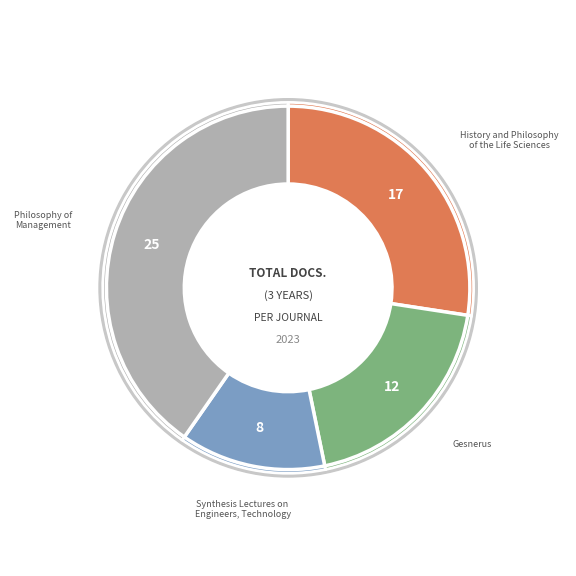

True or false: Synthesis Lectures on
Engineers, Technology accounts for 13% of the total.

True